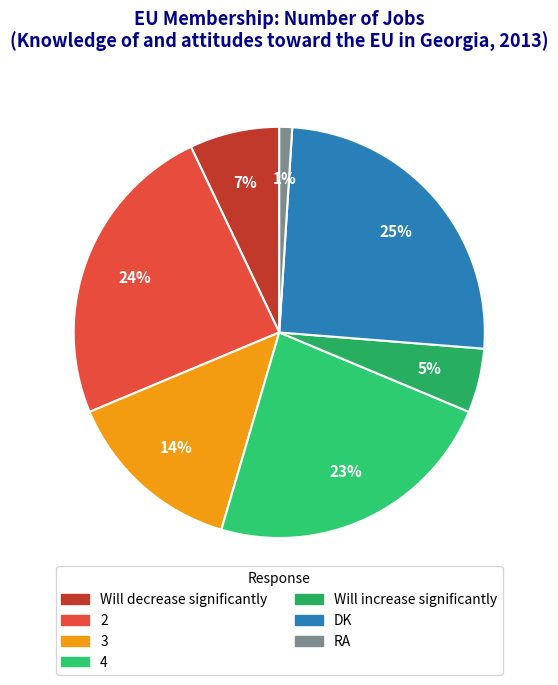

Does Will increase significantly represent more than half of the total?

No